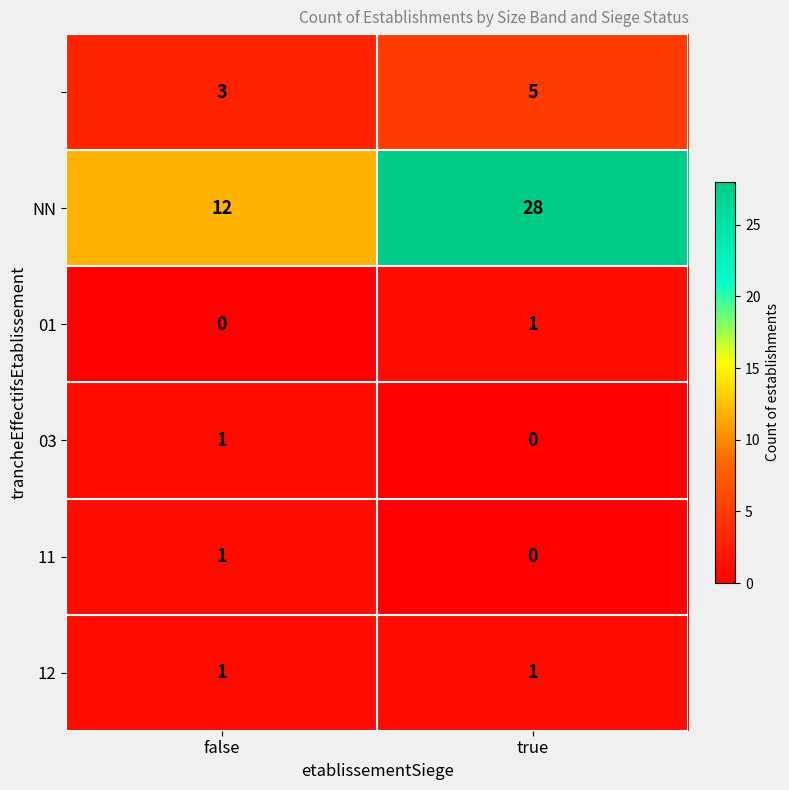

How many categories are shown in the chart?

2